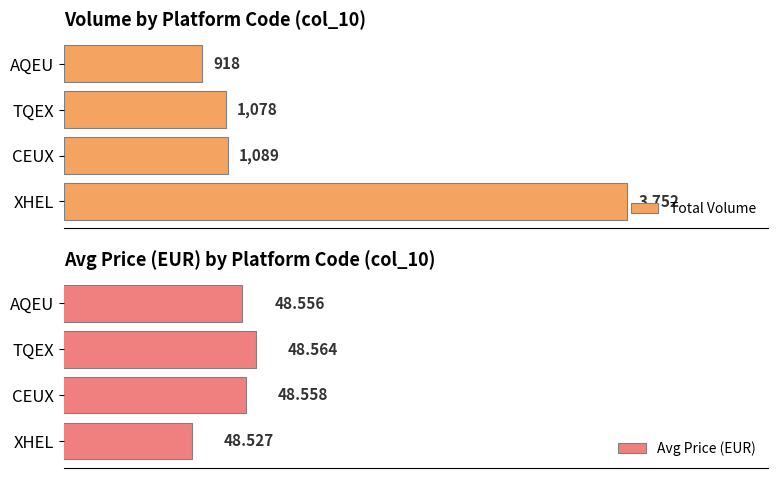

List the series in order of their overall mean, lowest first.

Avg Price (EUR), Total Volume